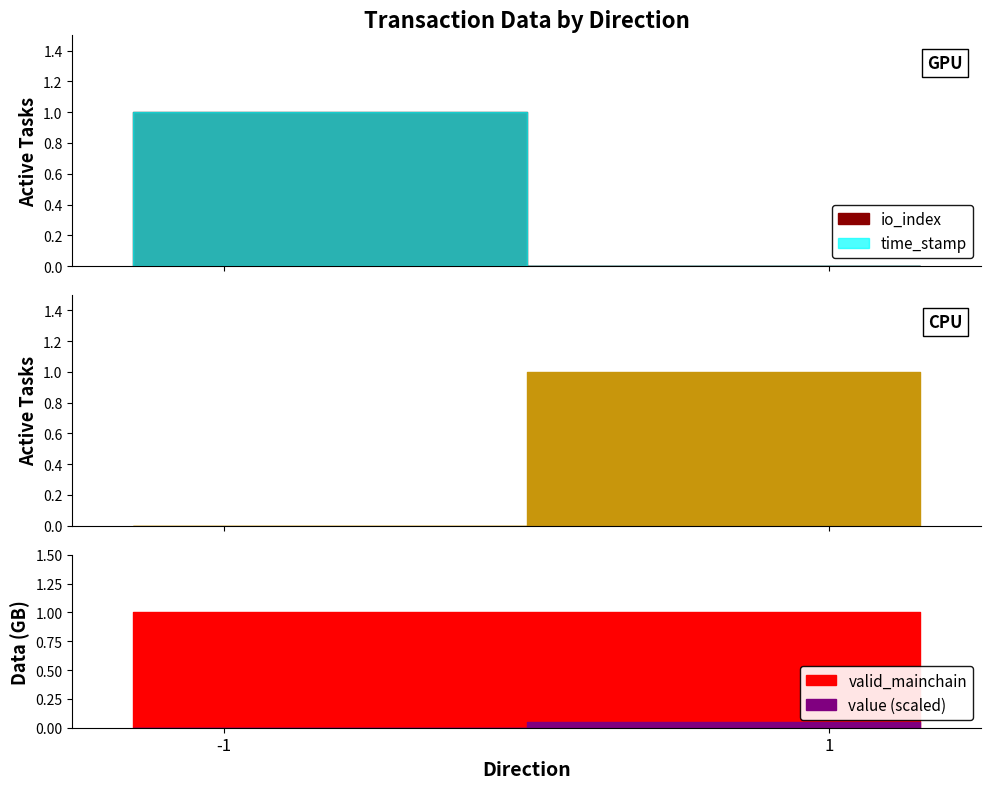

How many times do valid_mainchain and io_index cross each other?

1